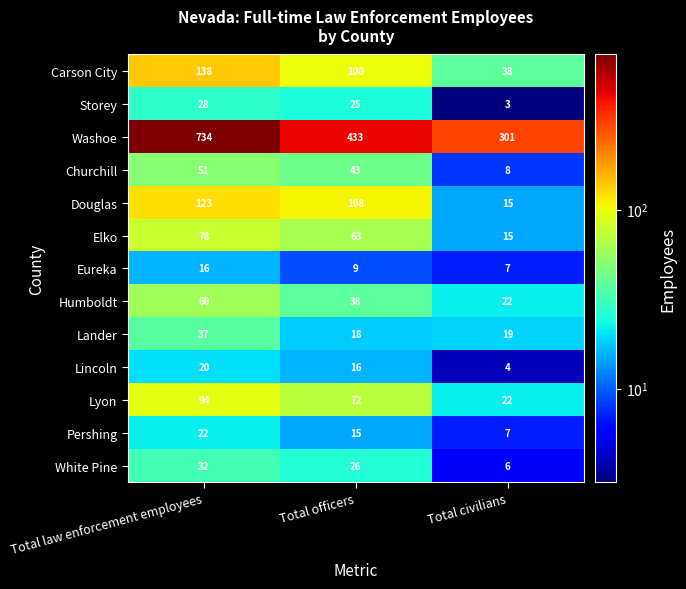

Rank the series by their maximum value, from highest to lowest.

Washoe, Carson City, Douglas, Lyon, Elko, Humboldt, Churchill, Lander, White Pine, Storey, Pershing, Lincoln, Eureka